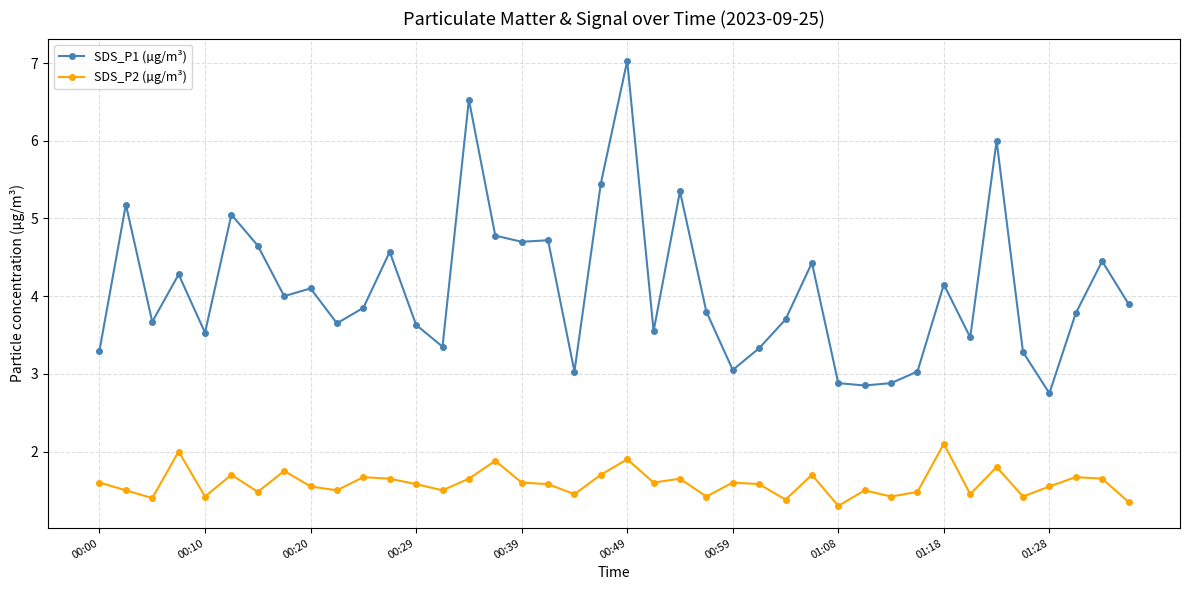

In SDS_P2 (µg/m³), how many points are lower than both neighbors (excluding endpoints)?

13